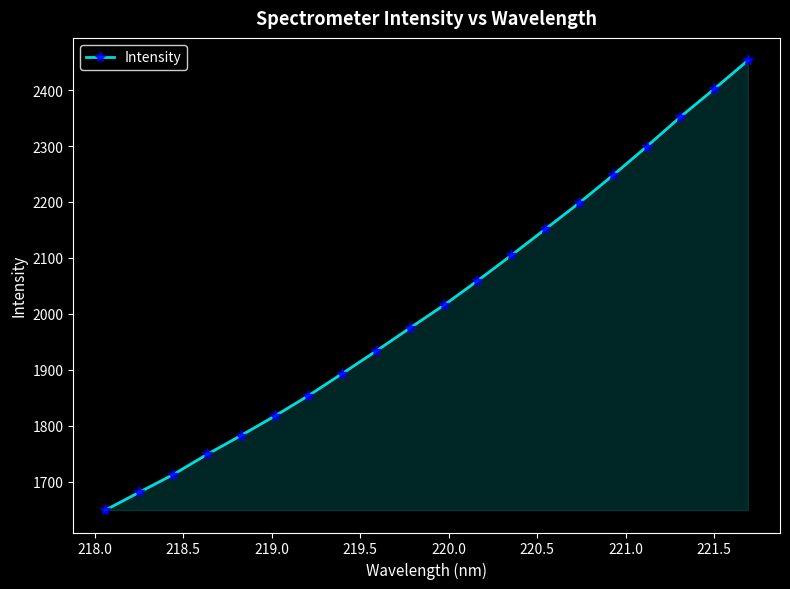

True or false: the data has more than 1 interior local peaks.

False